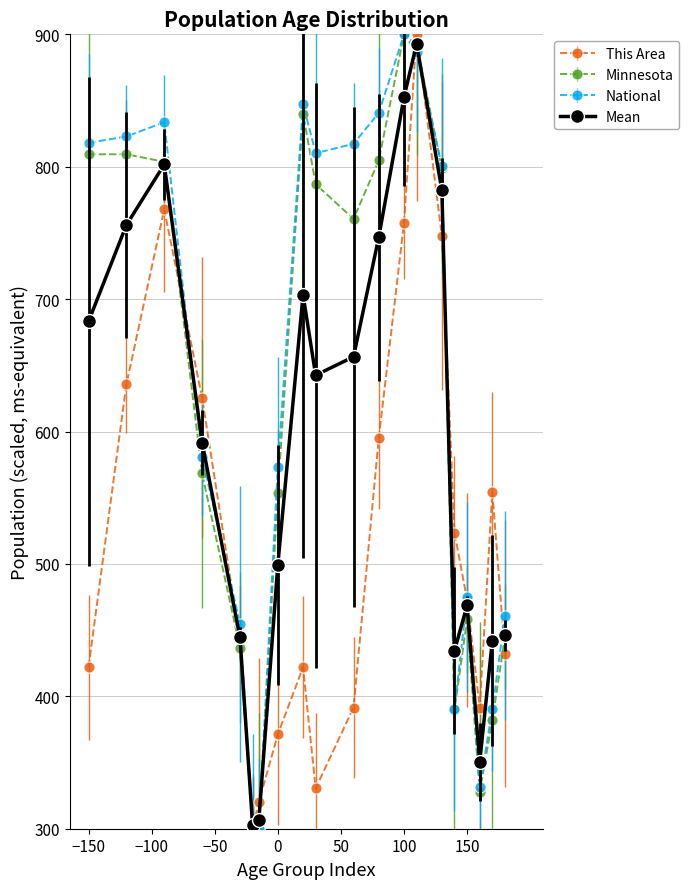

How many interior local peaks does the This Area series have?

4